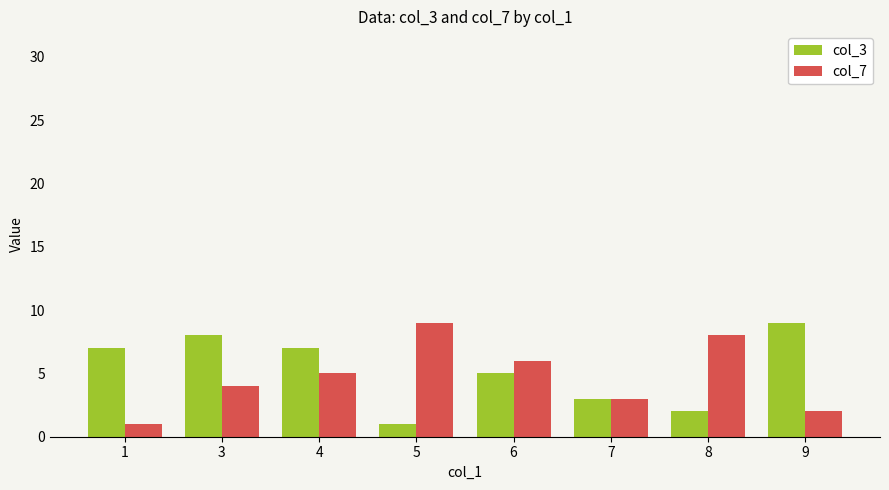

Is the value of col_3 at 5 greater than the value of col_7 at 7?

No